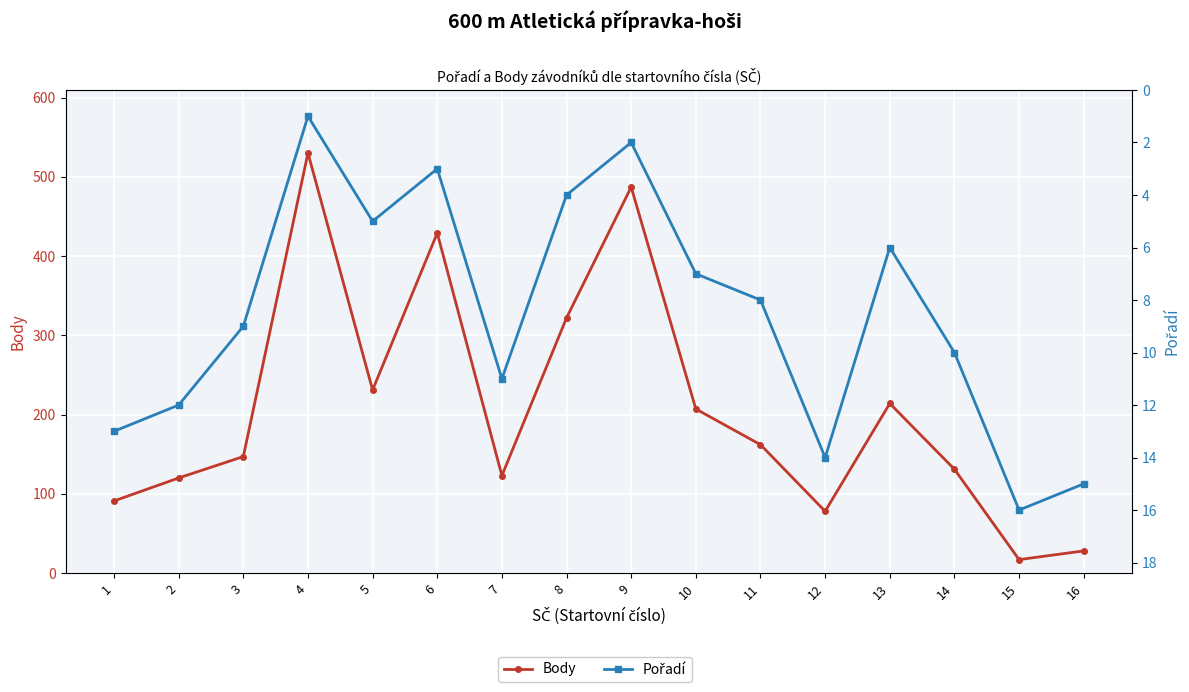

Reading left to right, list all the values displayed in this chart.

Body: 1=91	2=120	3=147	4=530	5=231	6=429	7=123	8=322	9=487	10=207	11=162	12=78	13=214	14=131	15=17	16=28
Pořadí: 1=13	2=12	3=9	4=1	5=5	6=3	7=11	8=4	9=2	10=7	11=8	12=14	13=6	14=10	15=16	16=15